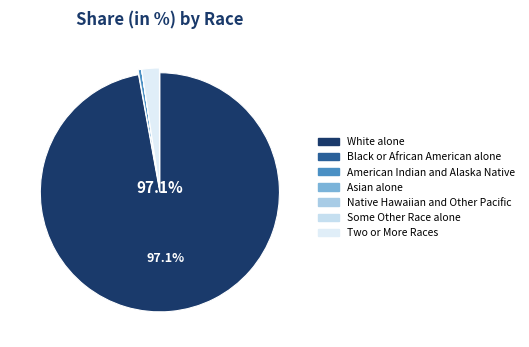

To the nearest percent, what is the average slice percentage?

14%